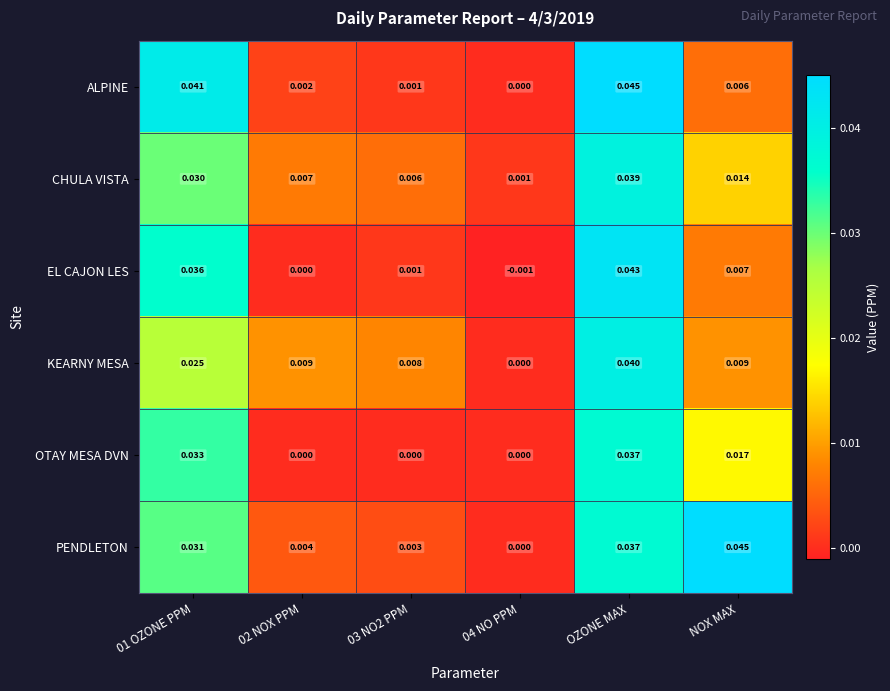

Between 01 OZONE PPM and OZONE MAX, which series saw the biggest shift?

KEARNY MESA